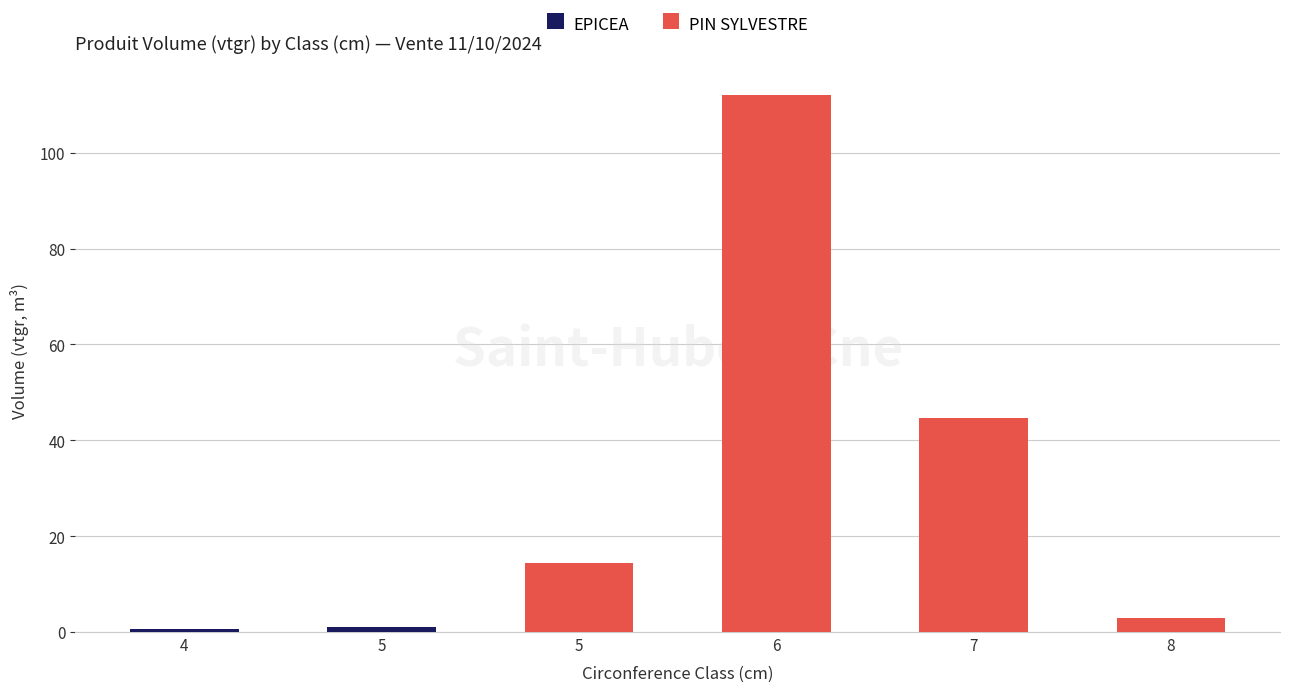

How many series are shown in this chart?

2